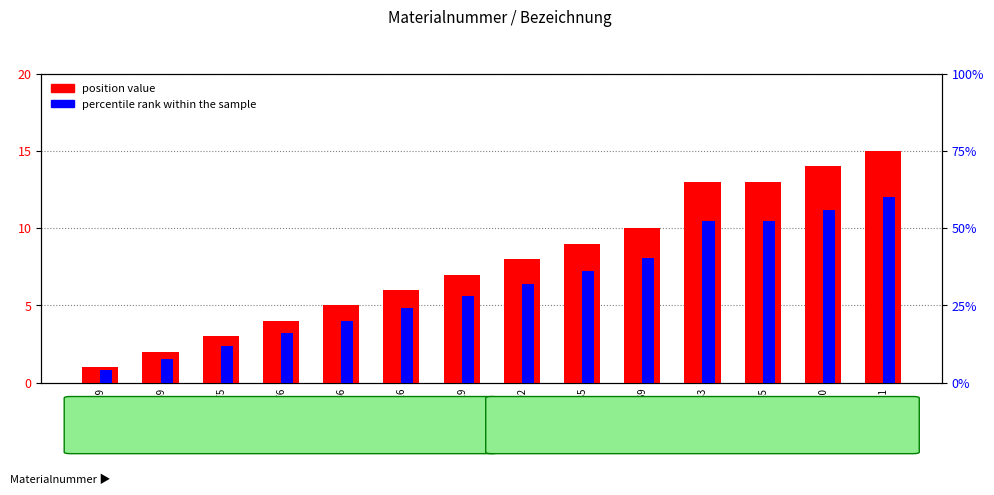

How many bars are there in each group?

2